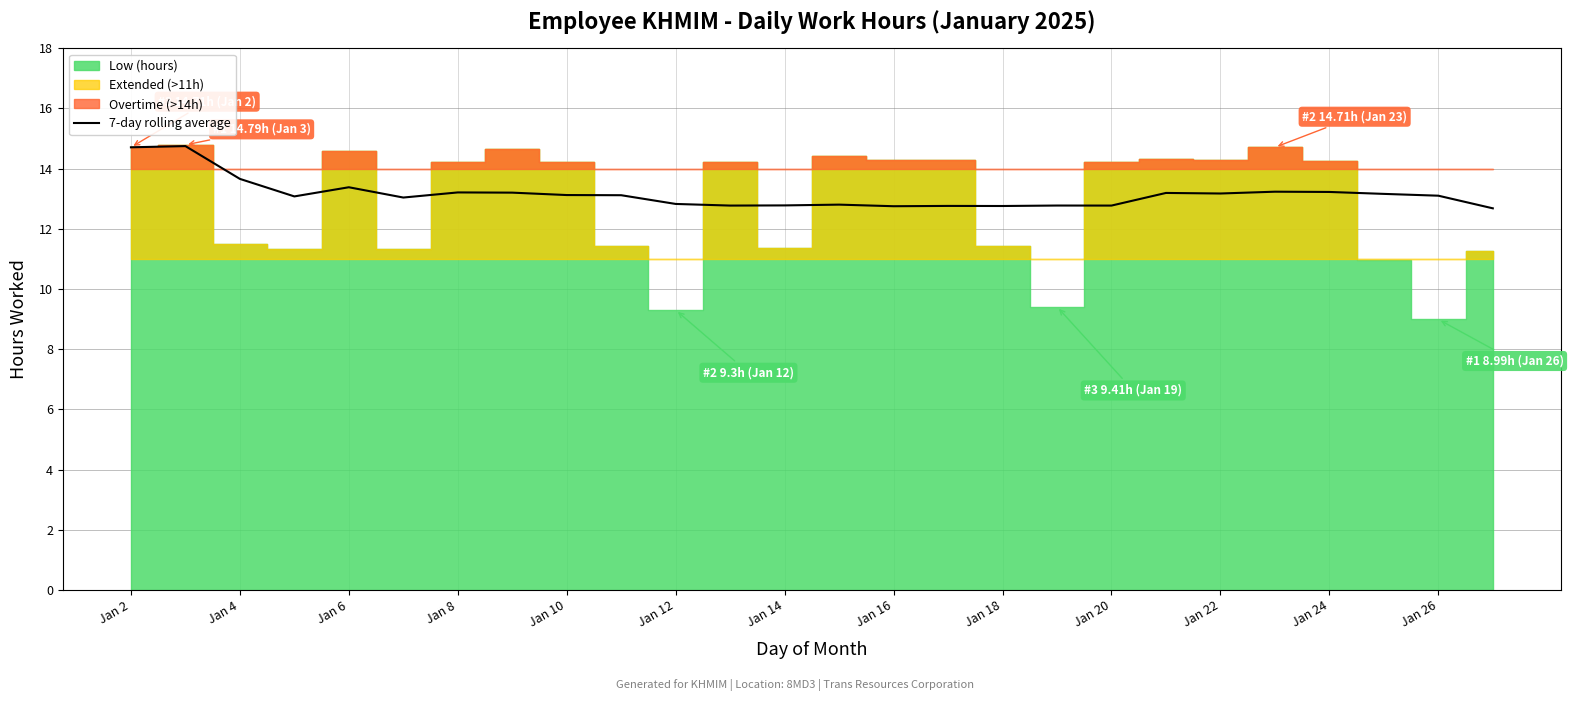

What is the lowest value of the 7-day rolling average series?

12.7